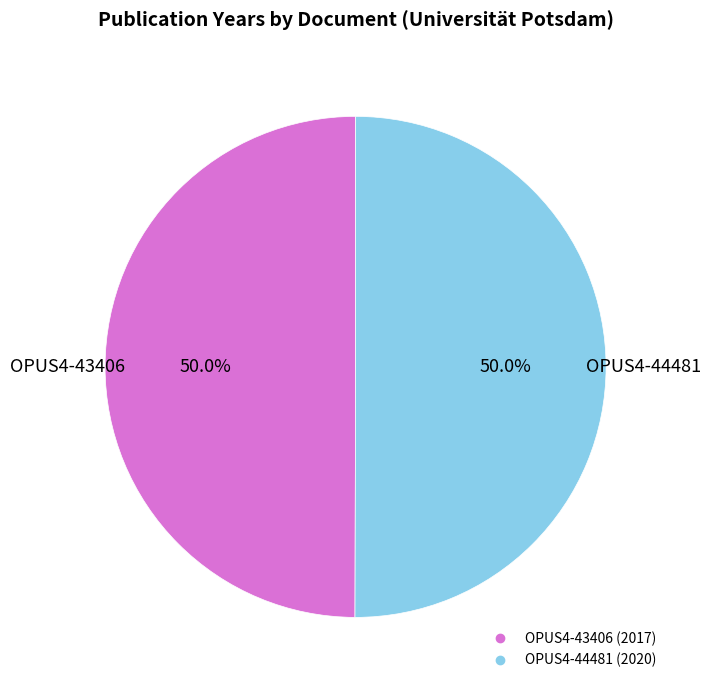

To the nearest percent, what is the average slice percentage?

50%